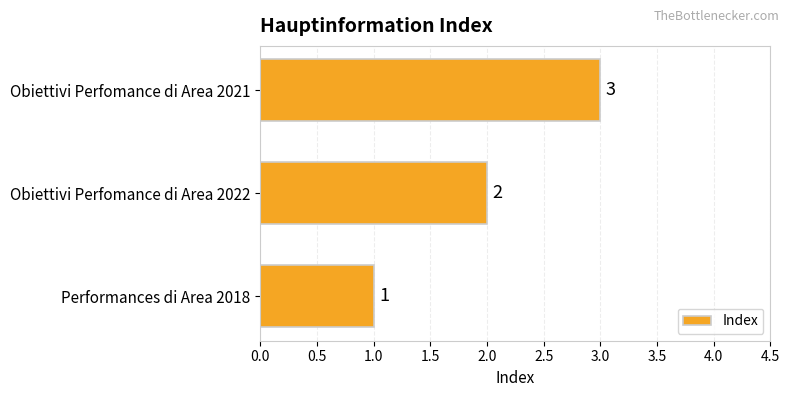

At which label is the value closest to 2?

Obiettivi Perfomance di Area 2022